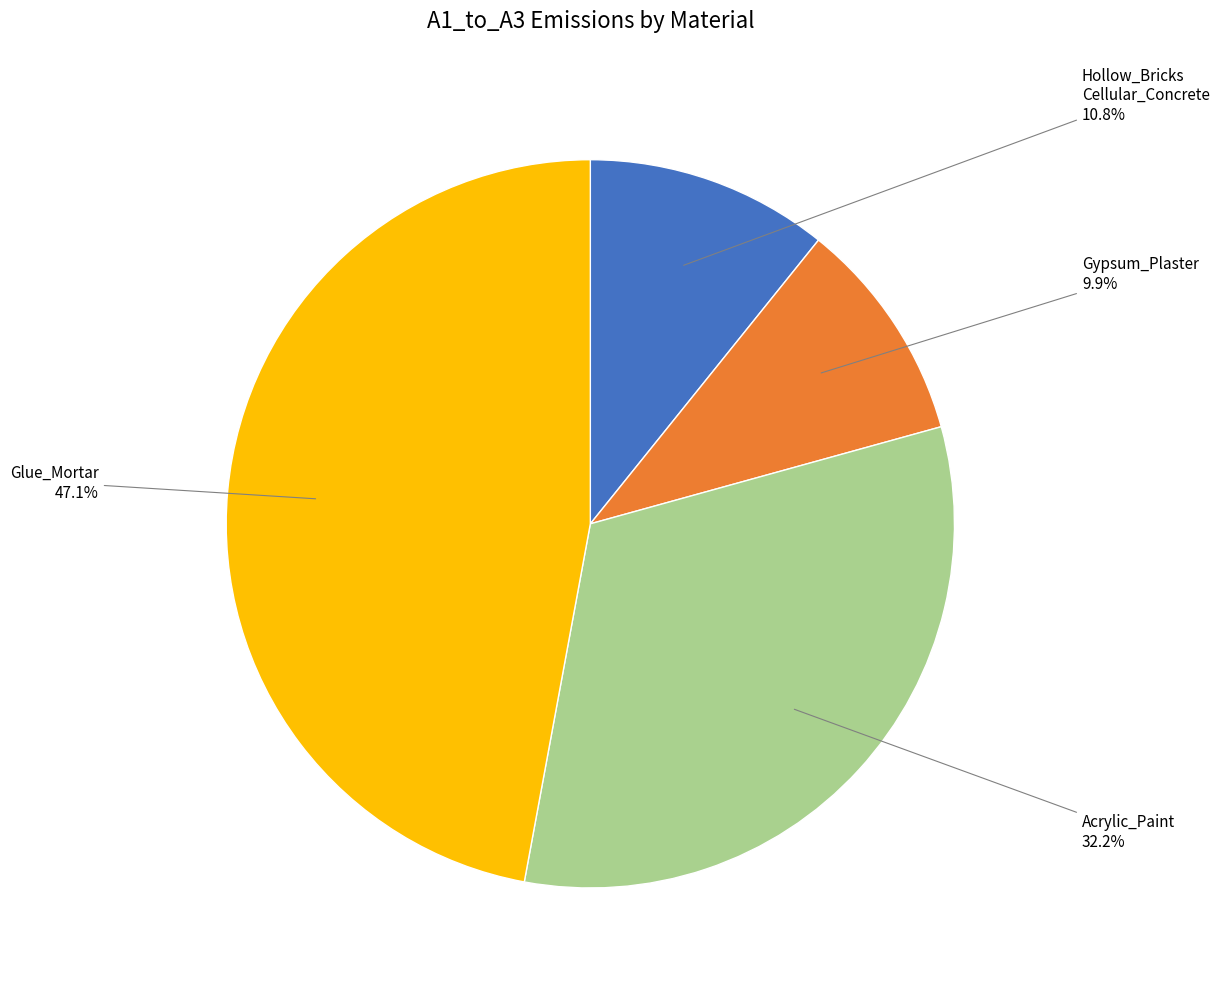

Count the number of slices in the pie.

4